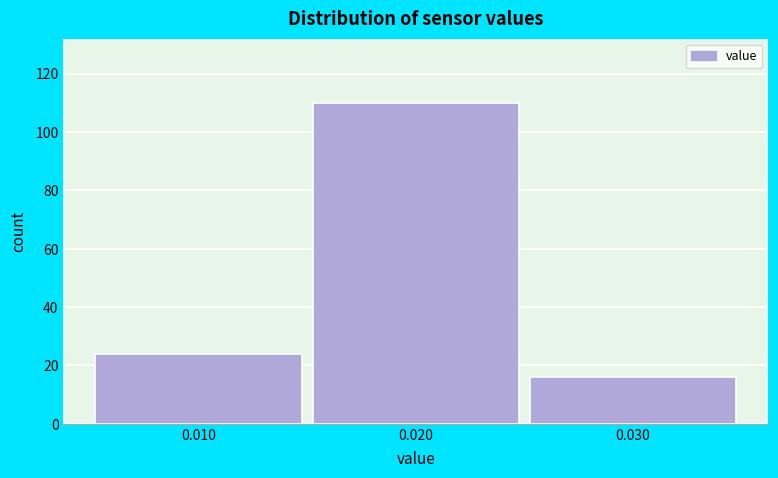

Reading left to right, transcribe this chart: for each bar, give the range it covers on the x-axis and its height. The values are not printed on the chart, so give them approximately, as read against the axis.

0.005 to 0.015: 24
0.015 to 0.025: 110
0.025 to 0.035: 16